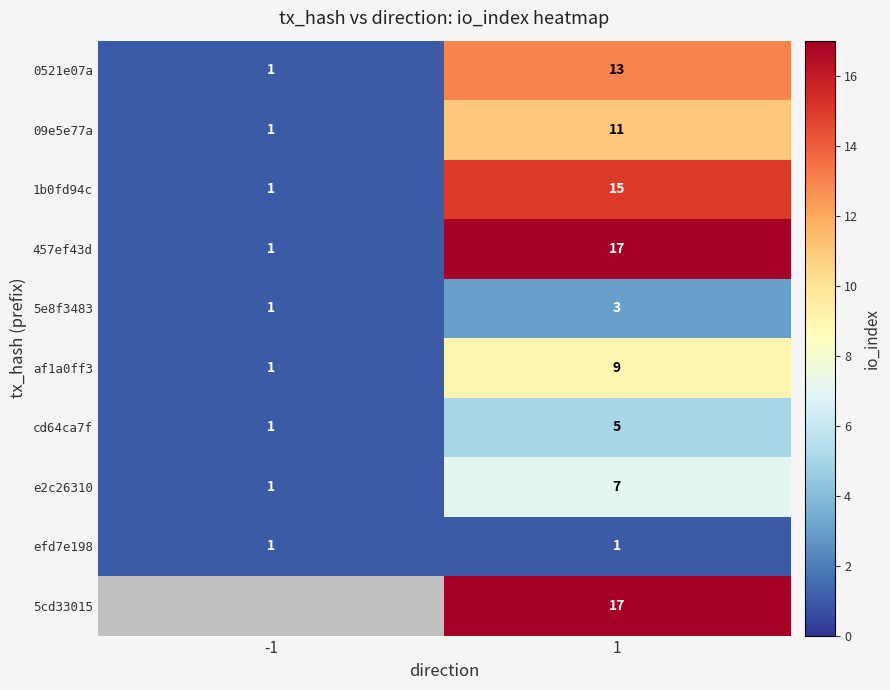

What is the spread (max minus min) of values at 1?

16